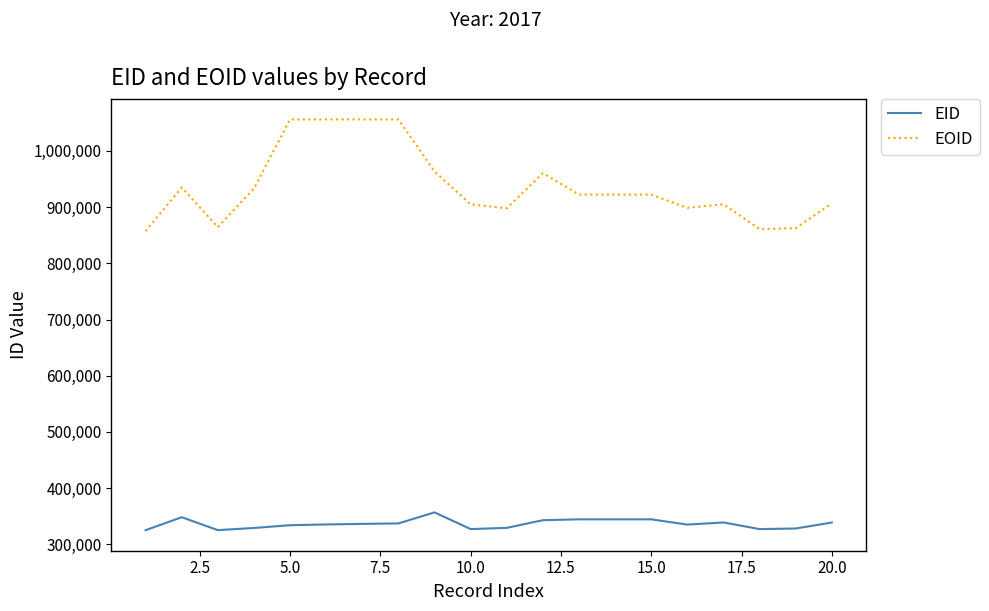

Which series has the largest total across all categories?

EOID